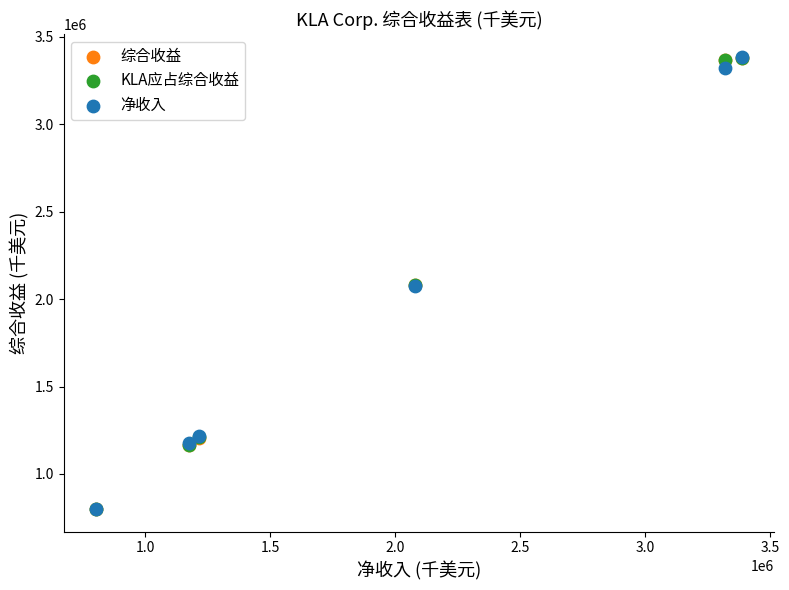

What are all the series names shown in the legend?

综合收益, KLA应占综合收益, 净收入